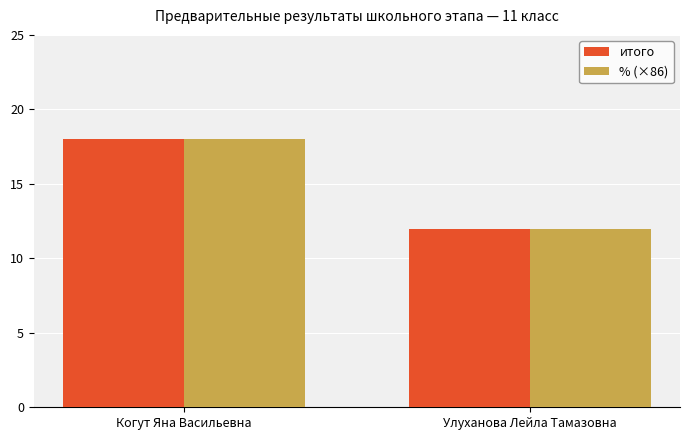

How many groups of bars are there?

2